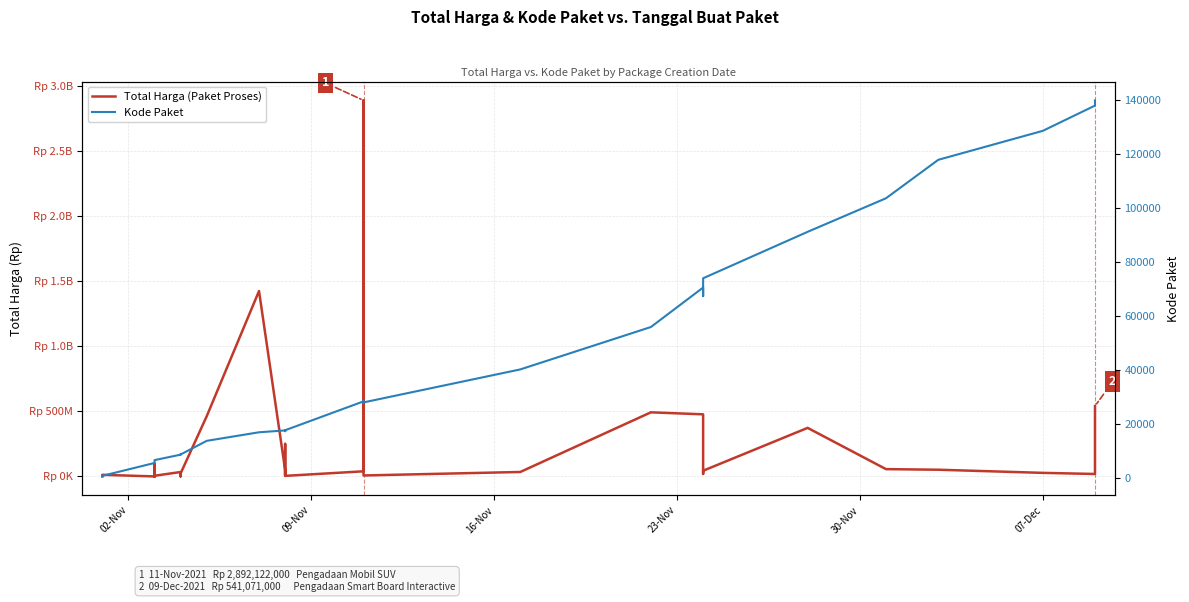

True or false: Kode Paket and Total Harga (Paket Proses) intersect in this chart.

False